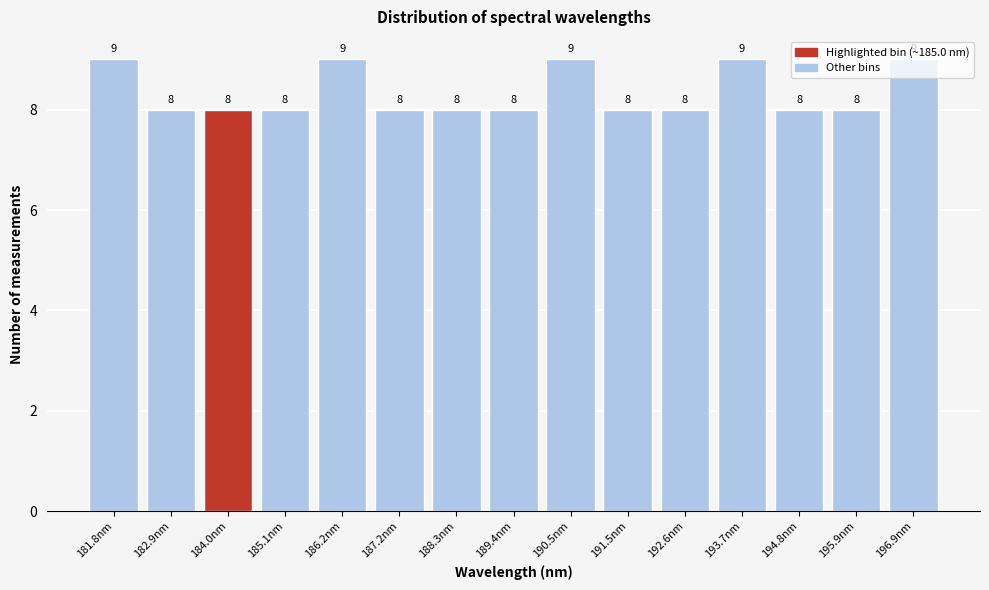

Count the values in the range 8 to 9.

15